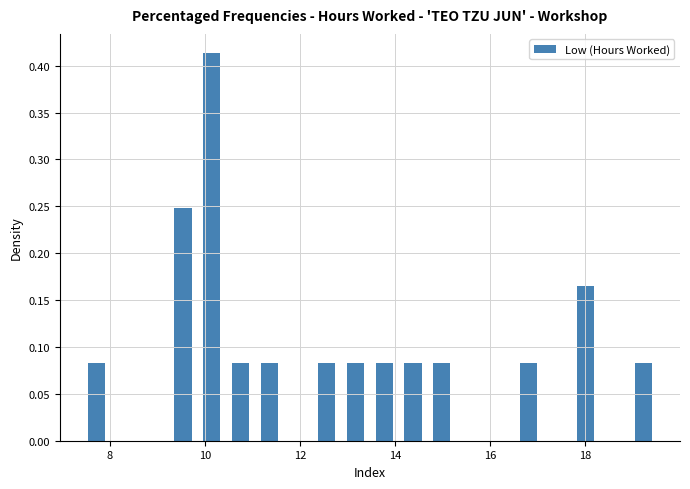

Around what value on the x-axis is the tallest bar? Give the approximate position of its centre, as read against the axis.

10.2